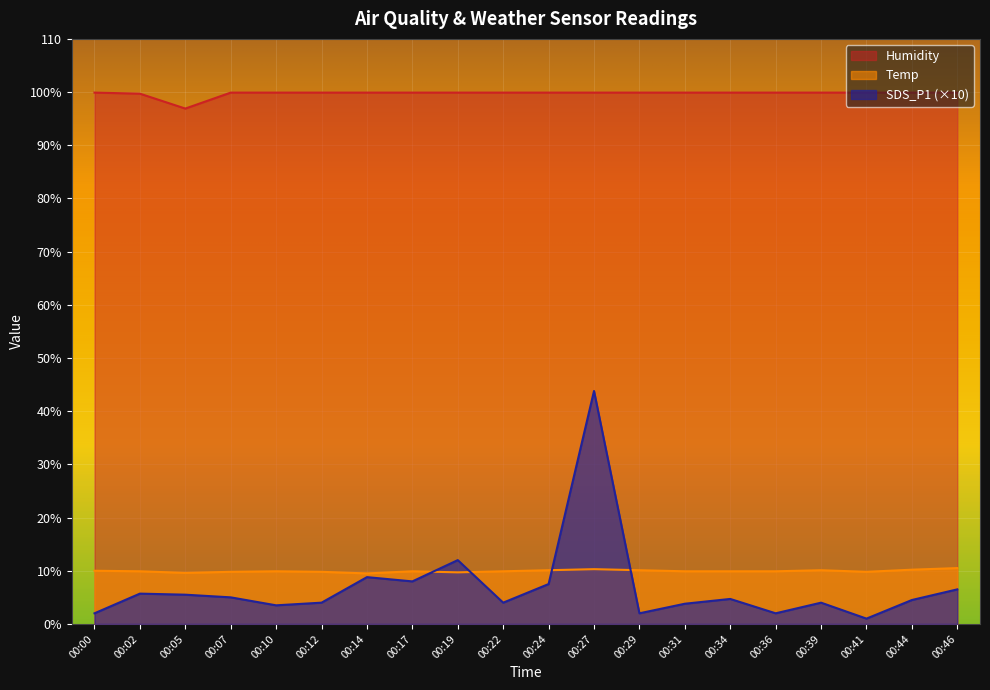

At which category does Temp reach its first local peak?

00:10